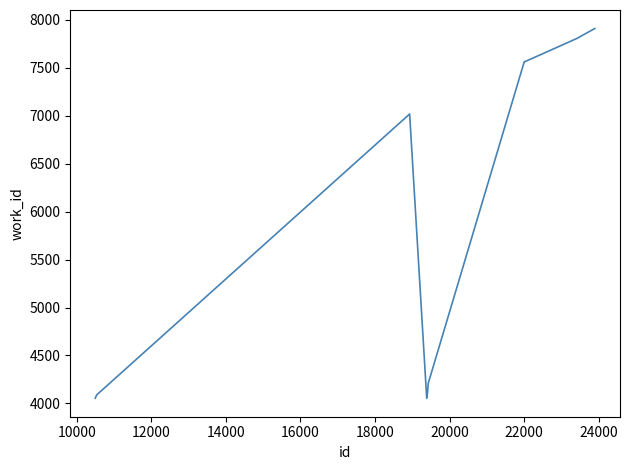

What is the smallest value displayed?

4054